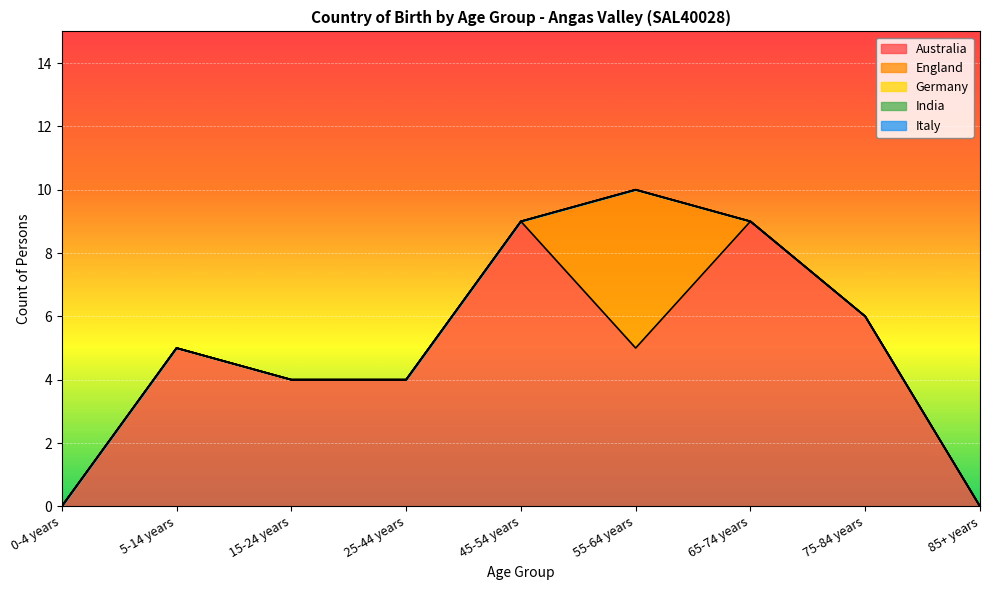

How many positive values does the Australia series have?

7